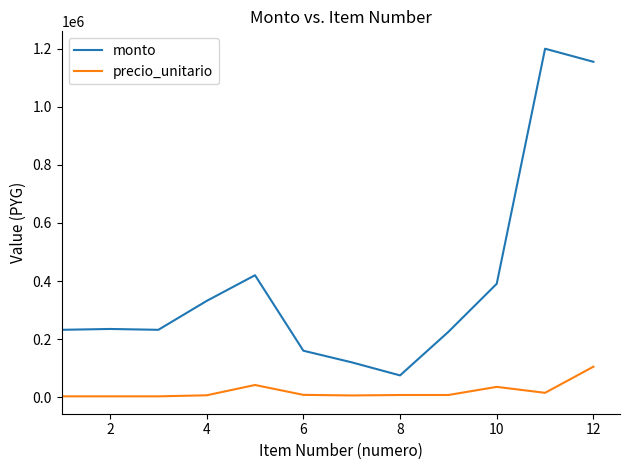

What are all the series names shown in the legend?

monto, precio_unitario